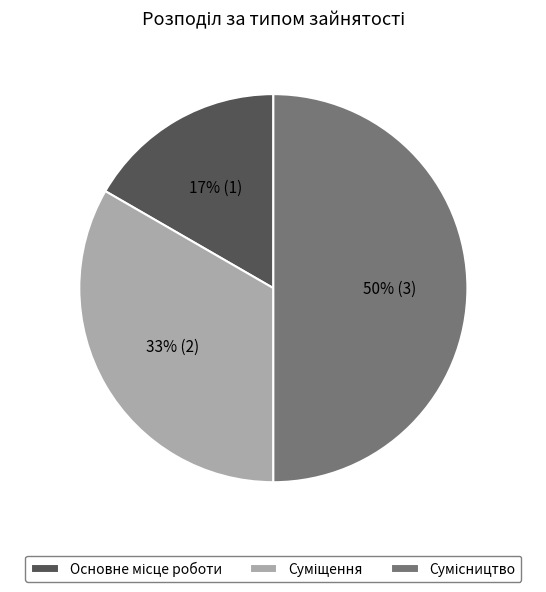

To the nearest percent, what is the difference between the largest and smallest slice percentages?

33%